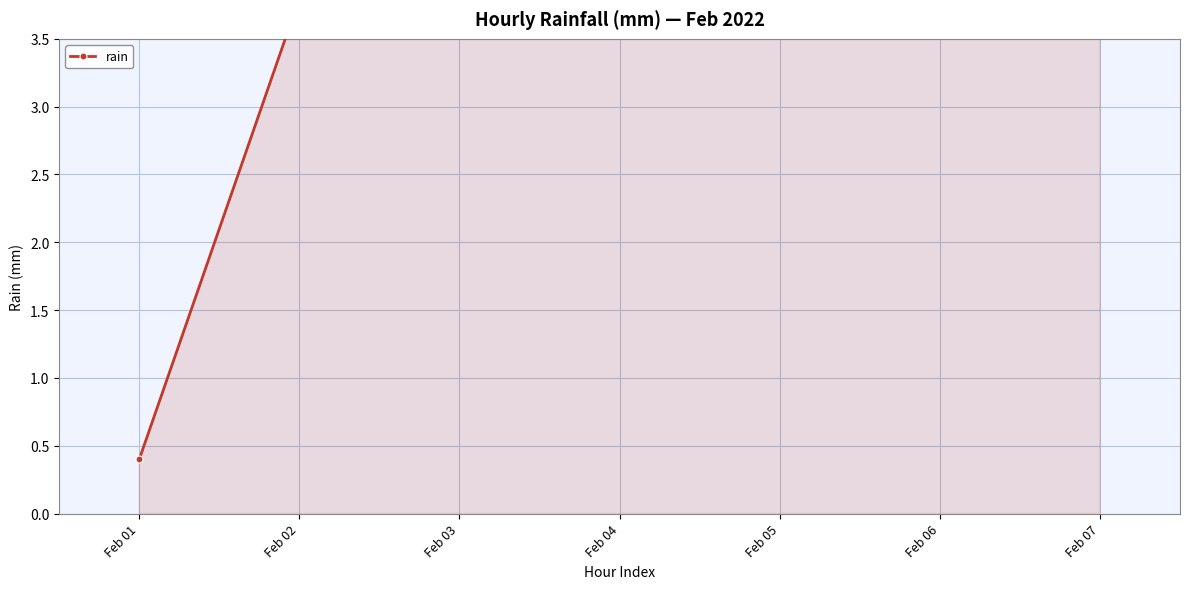

Reading left to right, list all the values displayed in this chart.

Feb 01=0.4	Feb 02=3.8	Feb 03=9.4	Feb 04=9.3	Feb 05=10.4	Feb 06=6.9	Feb 07=15.6